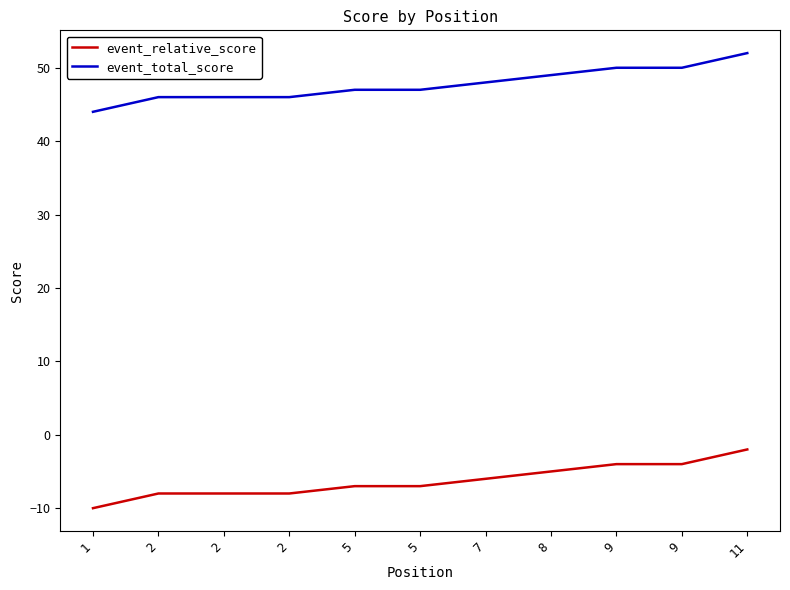

Which series has the largest range (max minus min)?

event_relative_score